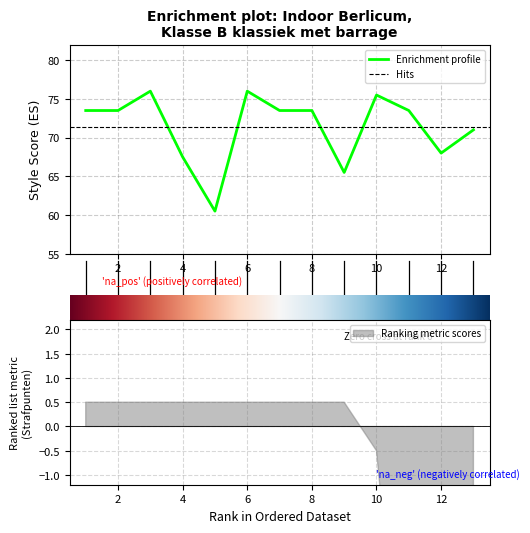

List the labels in order of value, largest first.

3, 6, 10, 1, 2, 7, 8, 11, 13, 12, 4, 9, 5